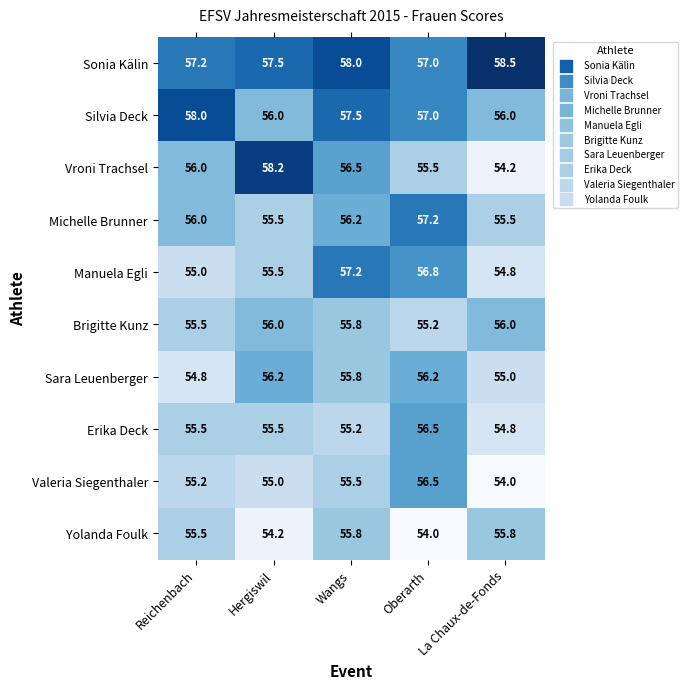

At how many categories does at least one series exceed 54?

5